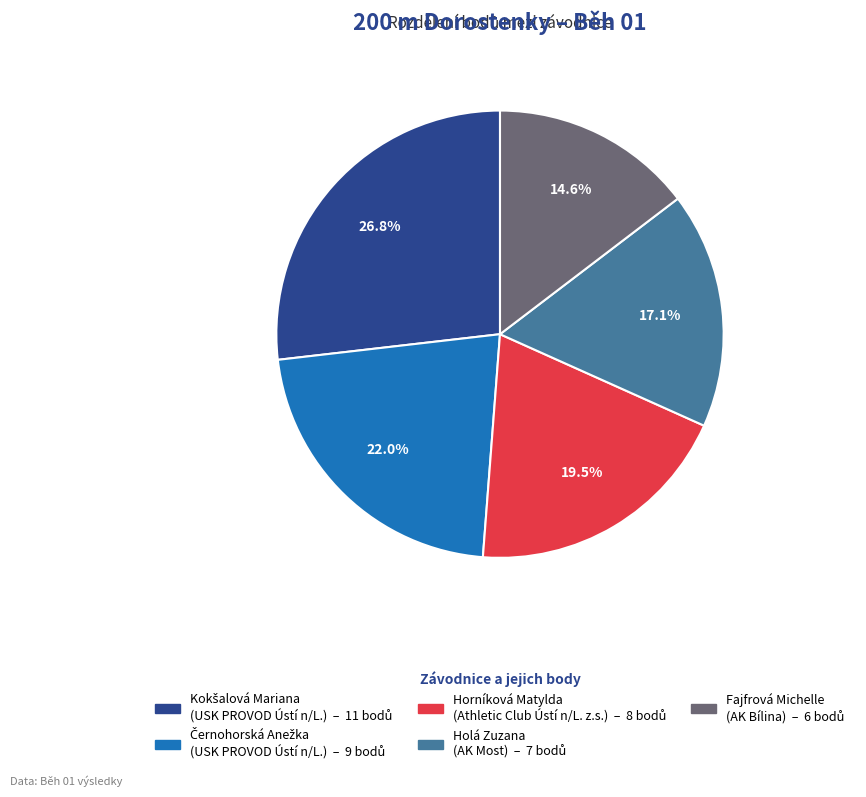

Which slice is the smallest?

Fajfrová Michelle